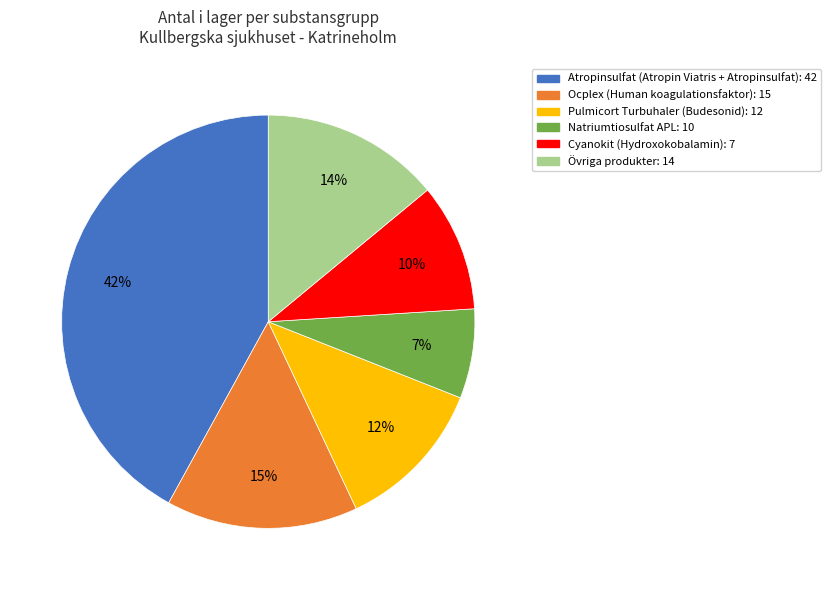

Does any single category account for the majority?

No